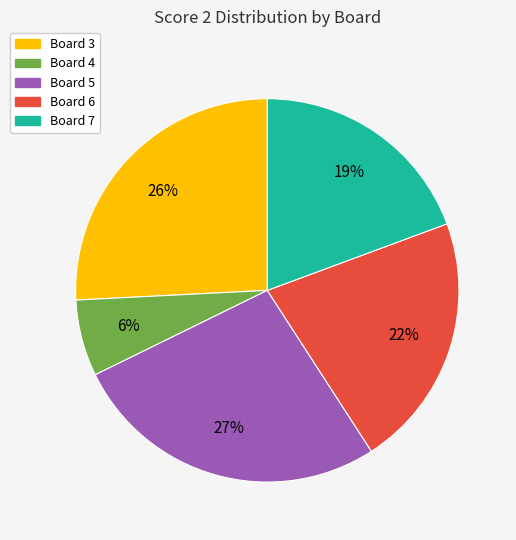

Is the sum of Board 7 and Board 4 greater than half?

No